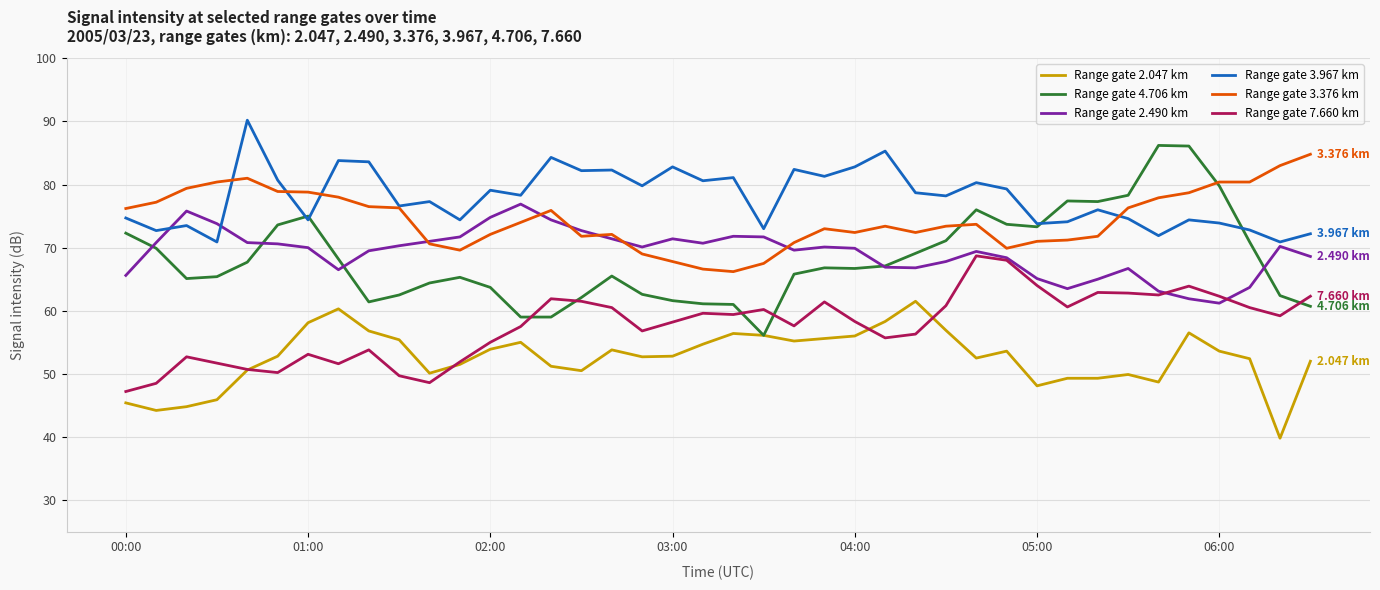

Which series has the largest range (max minus min)?

Range gate 4.706 km